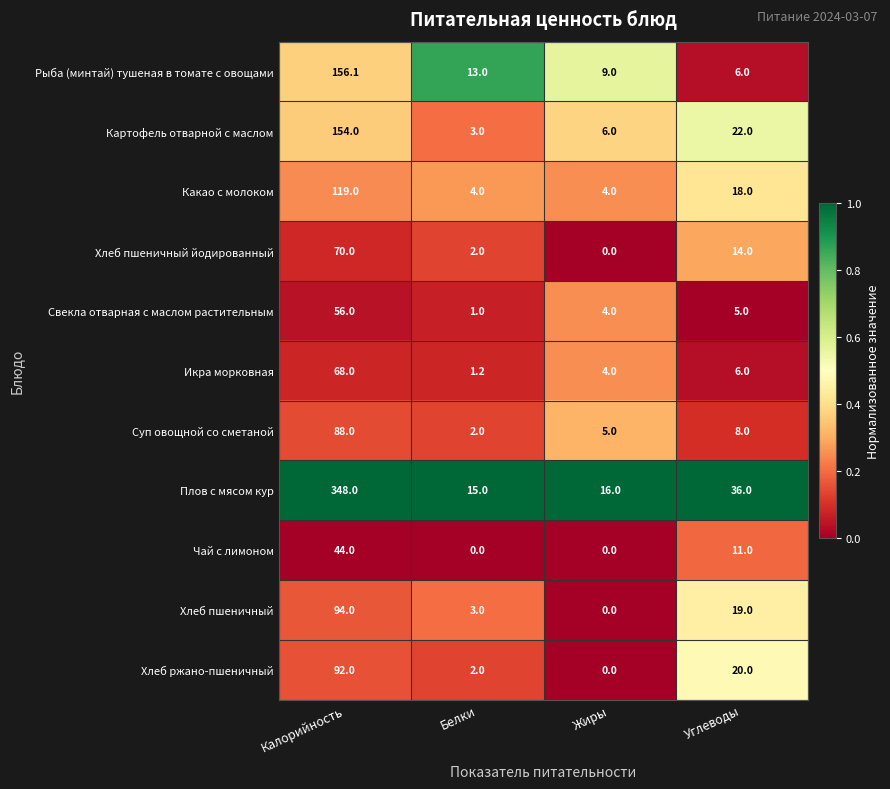

What is the difference between the maximum and minimum values in the Чай с лимоном series?

44.0